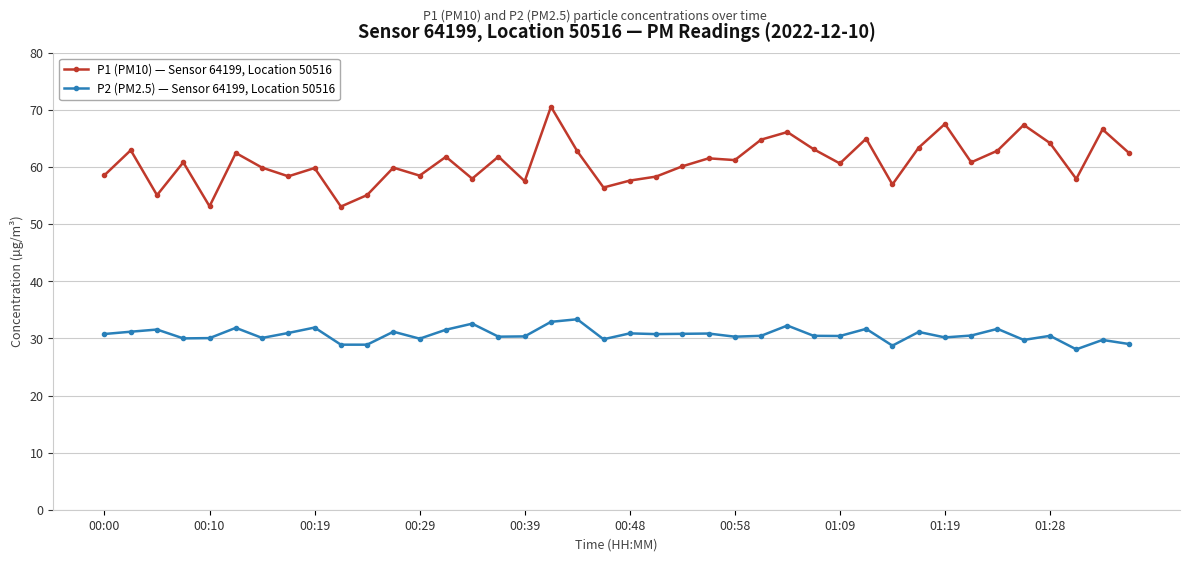

True or false: P2 (PM2.5) — Sensor 64199, Location 50516 has more than 2 points higher than both neighbors.

True